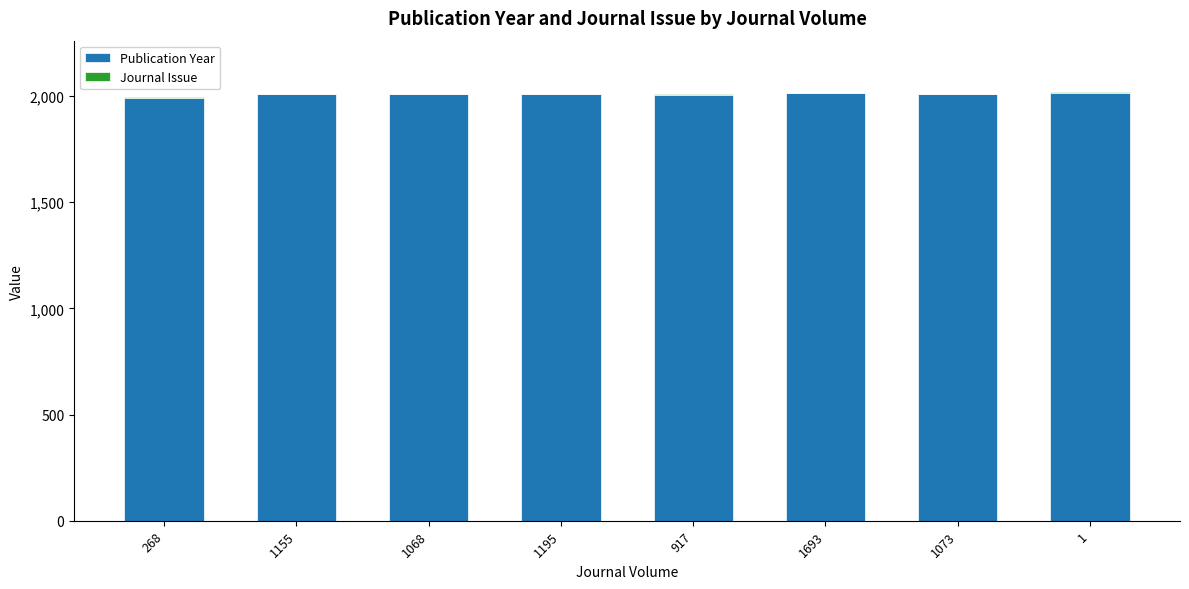

Is it true that Publication Year equals 474 at 1155?

False